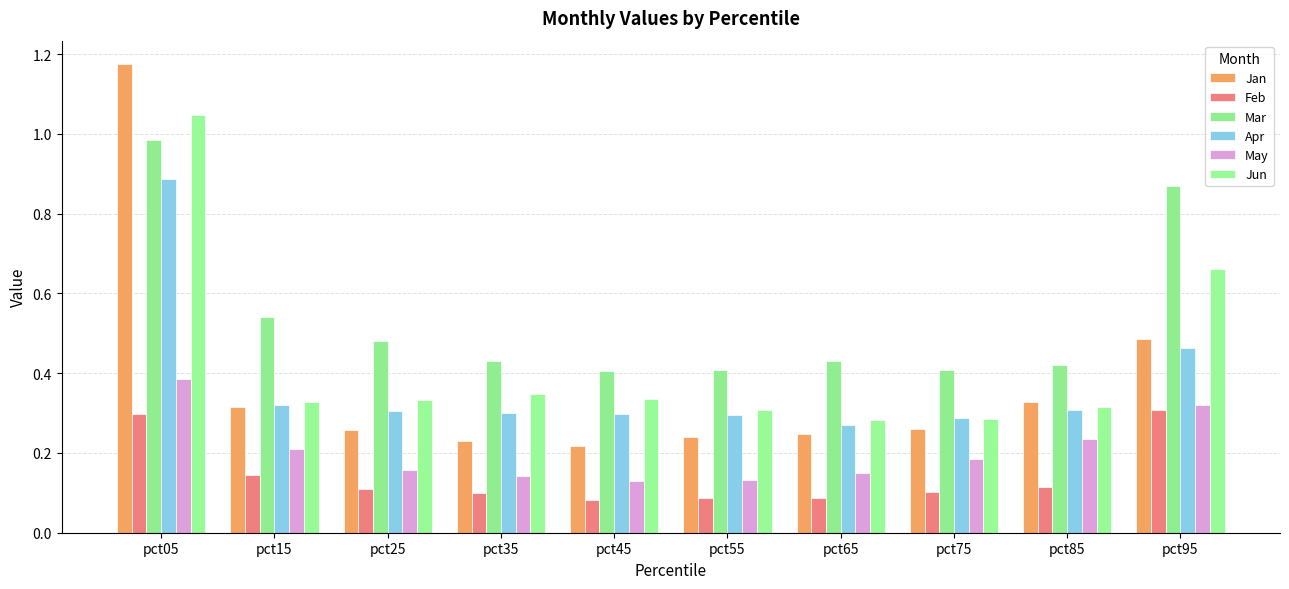

The value of Jun at pct75 is 0.5. True or false?

False